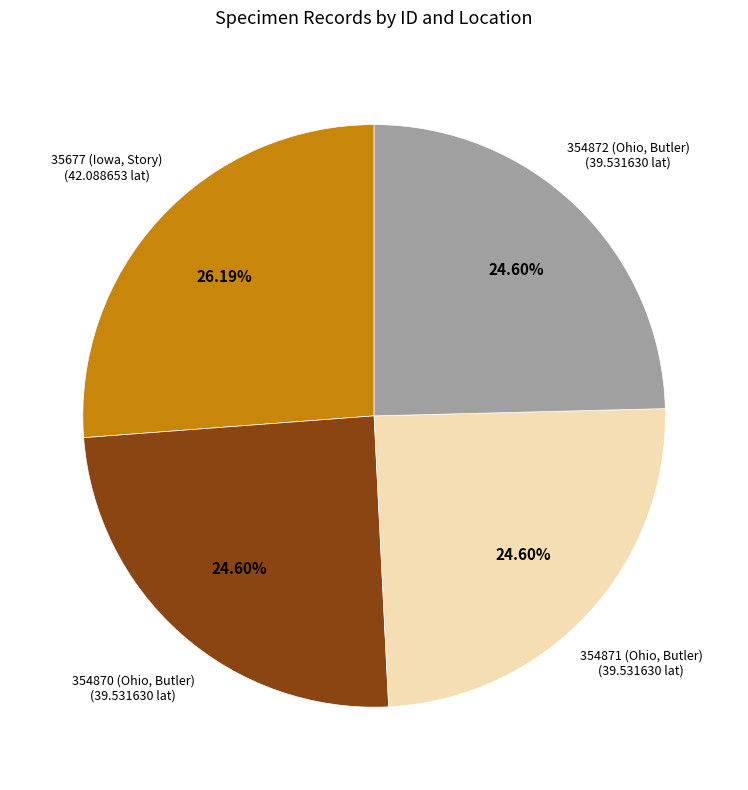

True or false: 354871 (Ohio, Butler) accounts for 25% of the total.

True